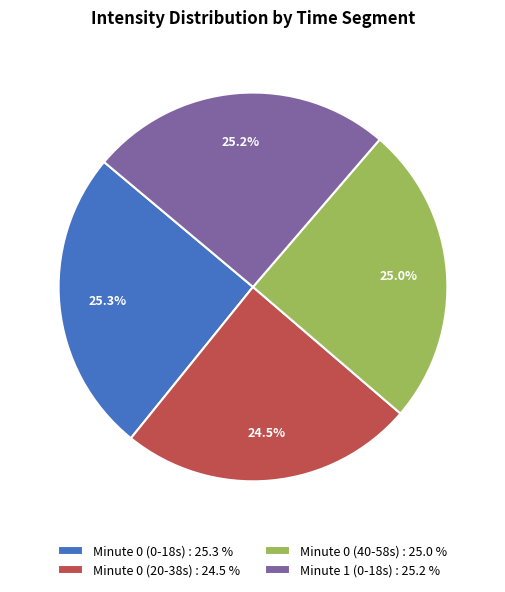

What is the ratio of the value at Minute 0 (20-38s) : 24.5 % to the value at Minute 0 (0-18s) : 25.3 %?

1.0